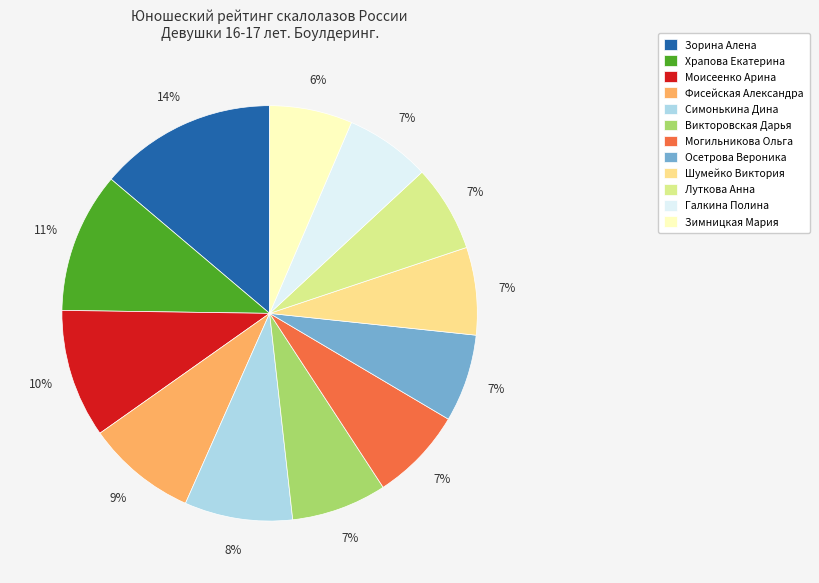

Approximately how many times larger is the value at Моисеенко Арина compared to Фисейская Александра?

1.2